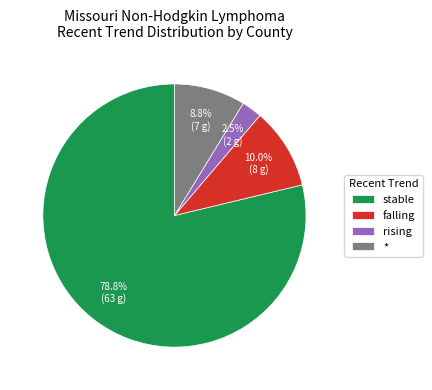

Count the number of slices in the pie.

4